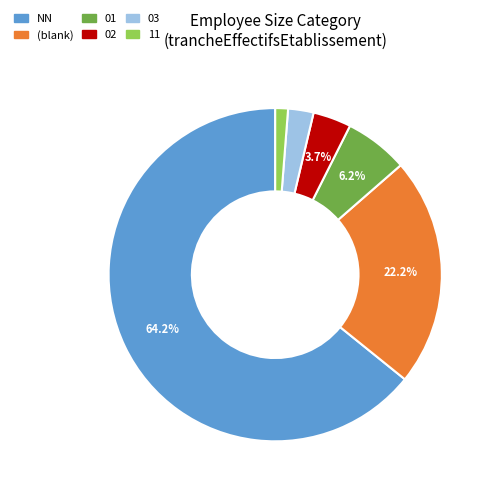

Which slice is the smallest?

11